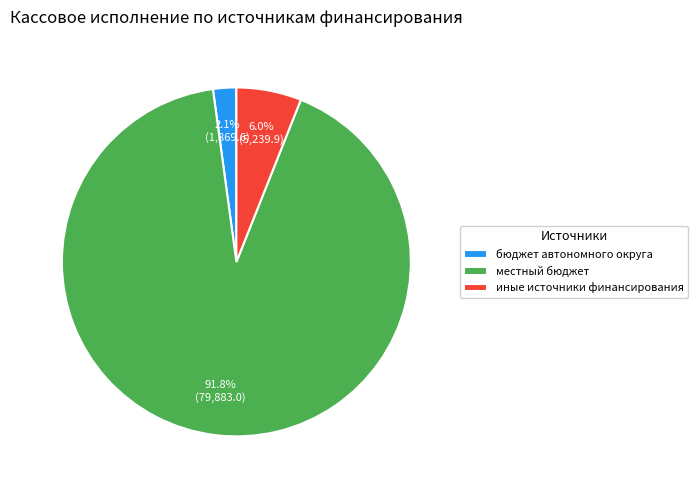

How many slices are in this pie chart?

3